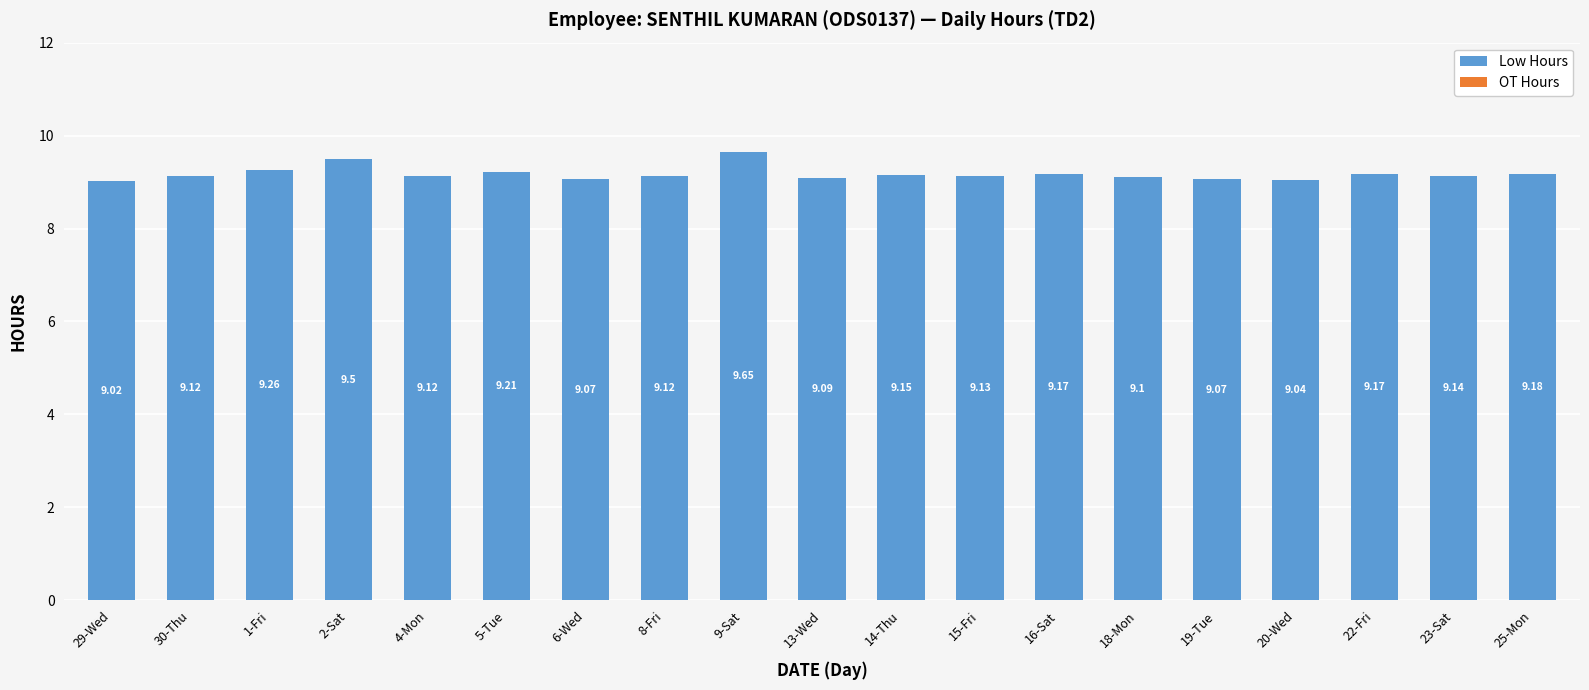

Between 23-Sat and 19-Tue, which is larger?

23-Sat